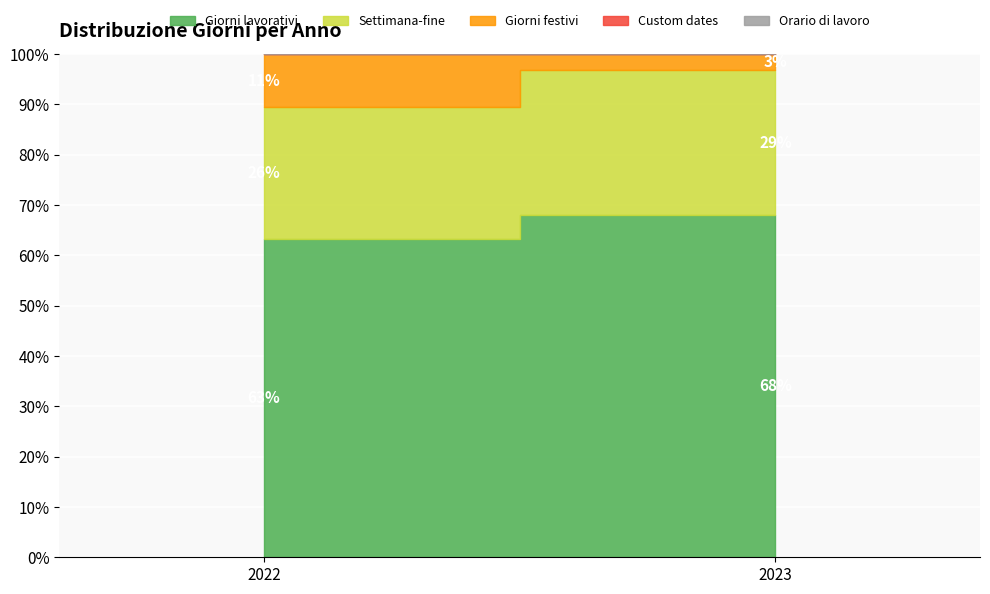

How many series are shown in this chart?

5